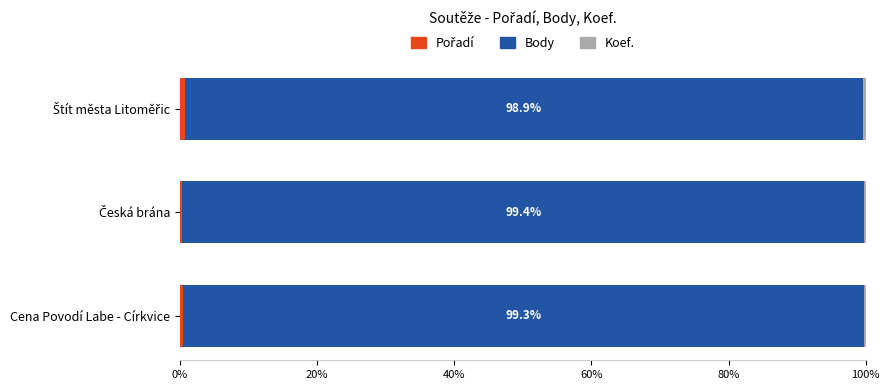

How many series are shown in this chart?

3